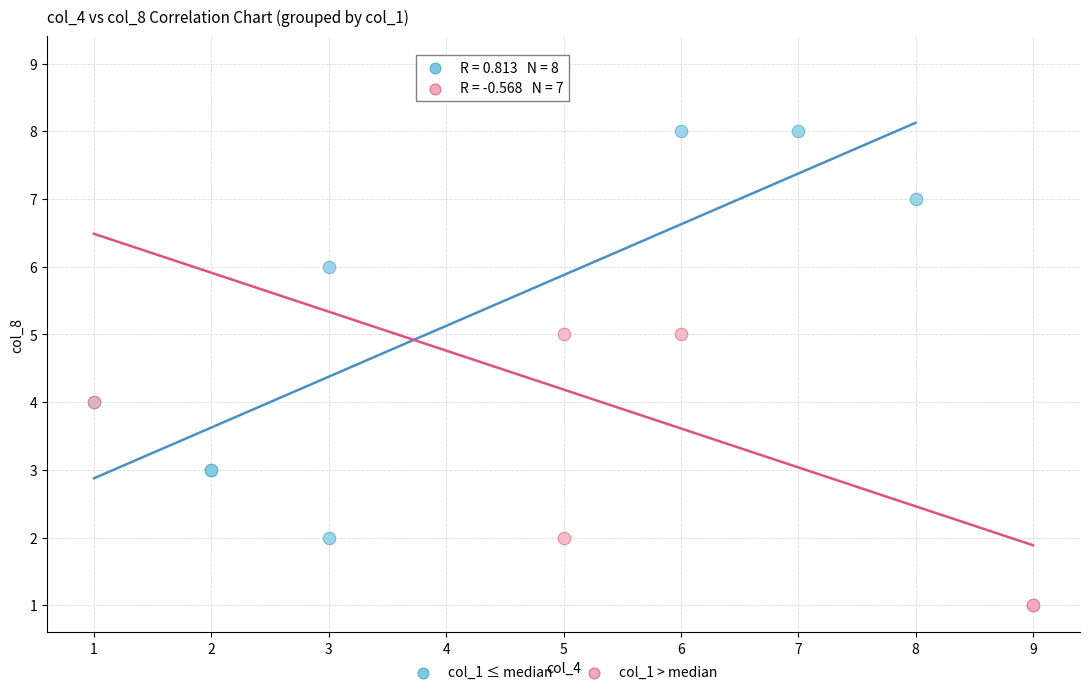

Which series contains the highest Y value?

col_1 > median